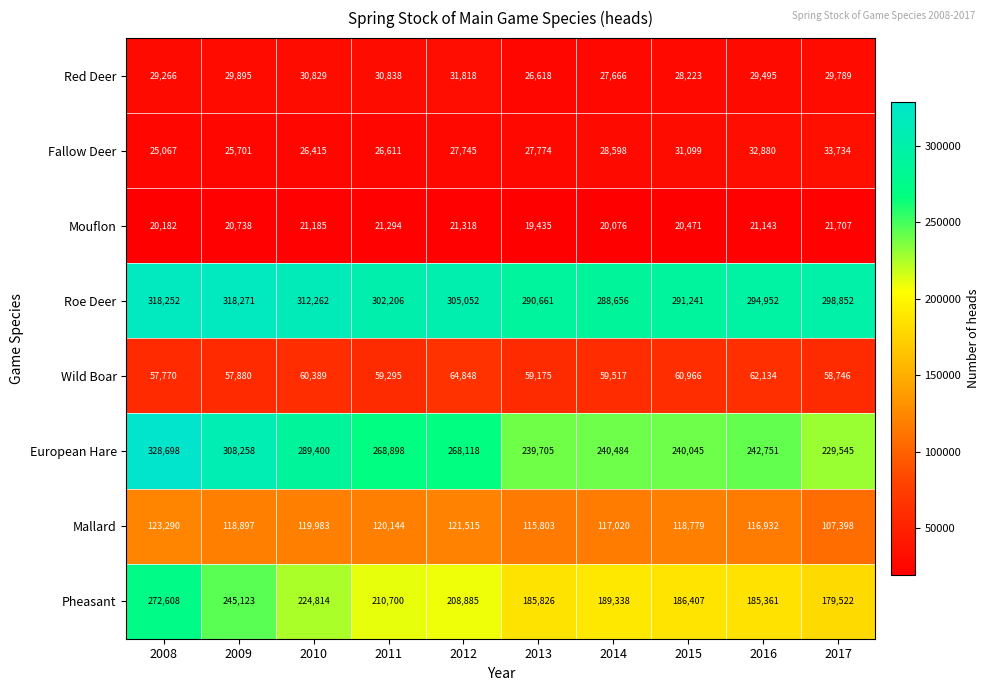

Between 2015 and 2016, which series saw the biggest shift?

Roe Deer